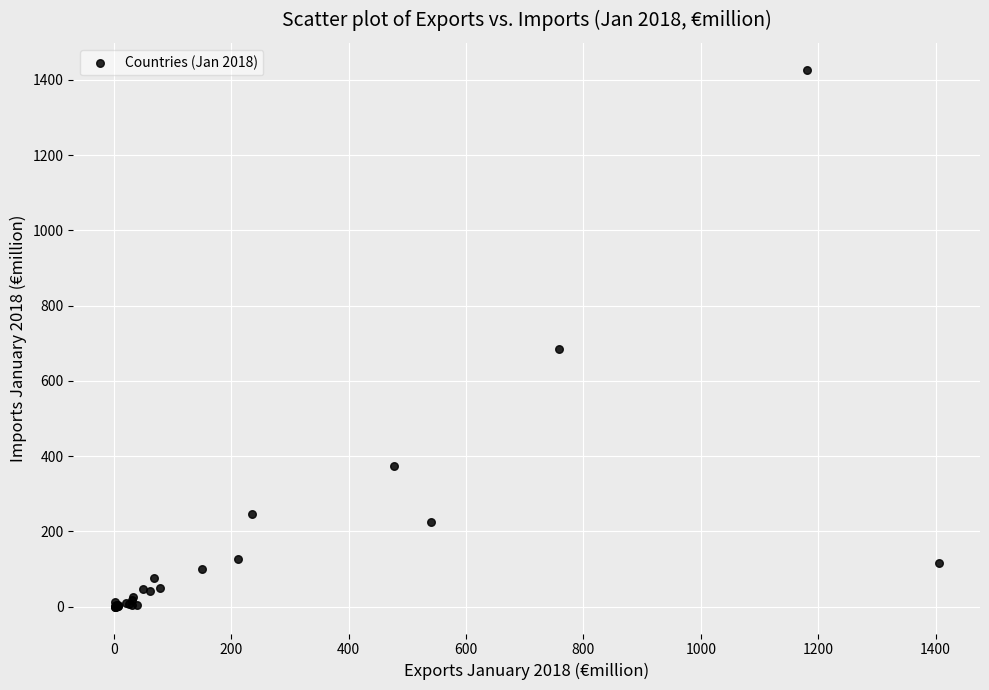

What Y value in the scatter plot is closest to 713?

684.8